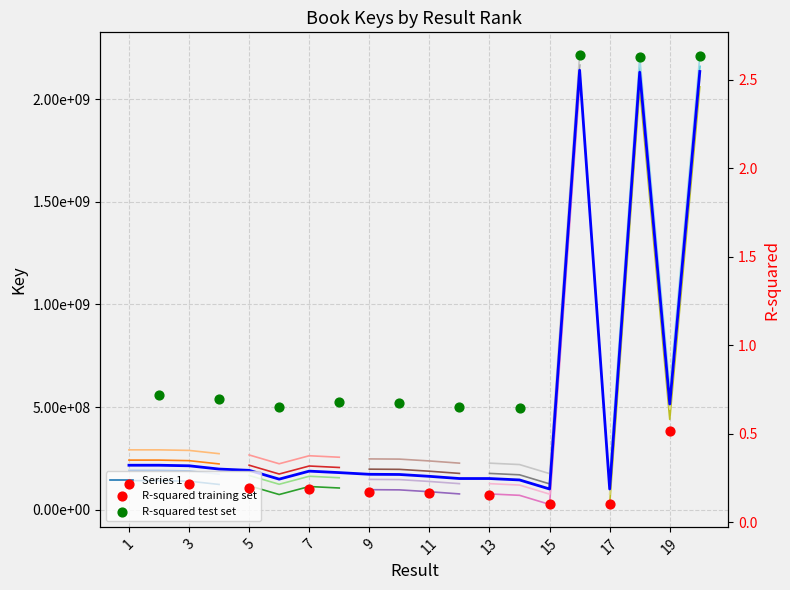

Which has a higher value, 11 or 14?

11